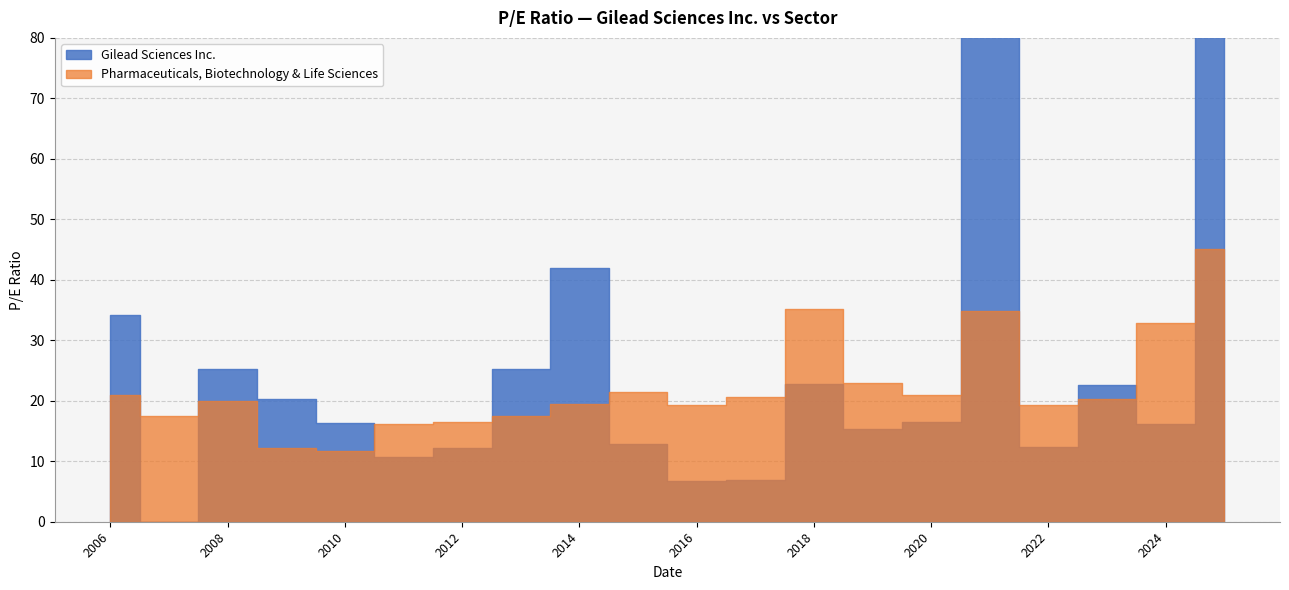

Is it true that Pharmaceuticals, Biotechnology & Life Sciences equals 35.2 at 2018-02-27?

True